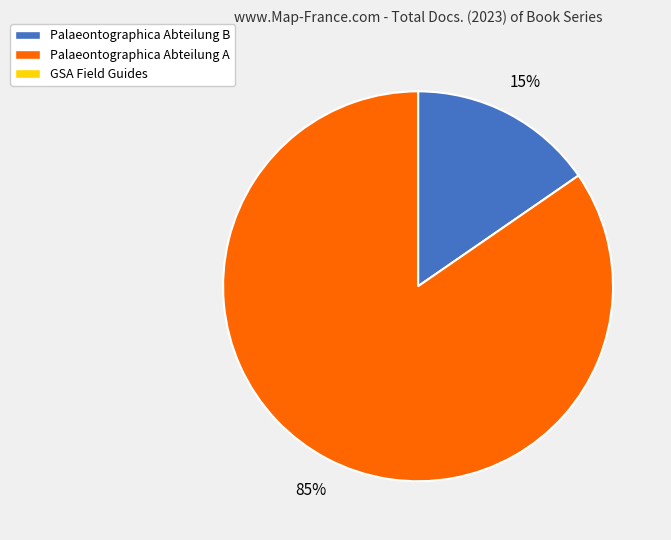

To the nearest percent, what is the difference between the largest and smallest slice percentages?

85%